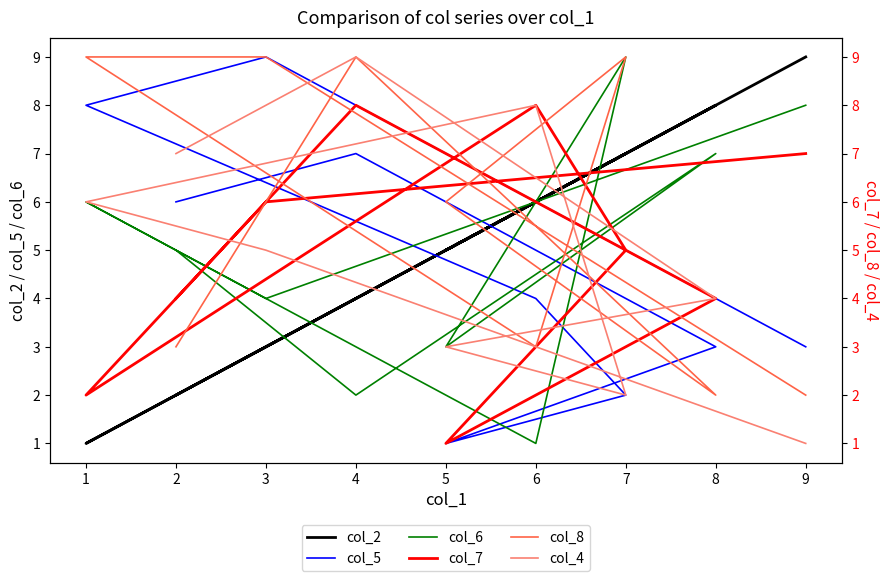

What are all the series names shown in the legend?

col_2, col_5, col_6, col_7, col_8, col_4